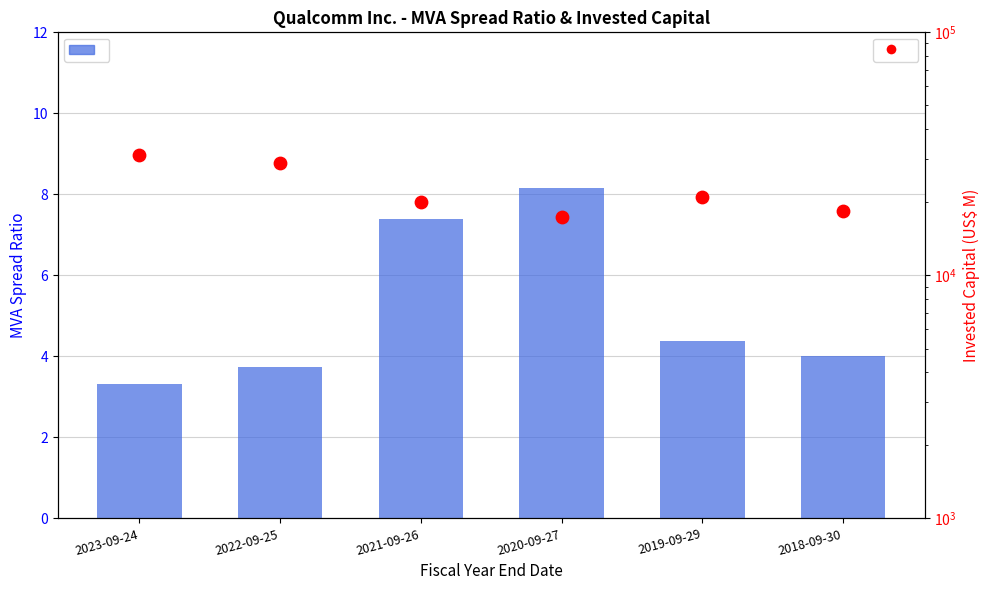

Which series has the largest Y range (max minus min)?

Invested Capital (US$ M)